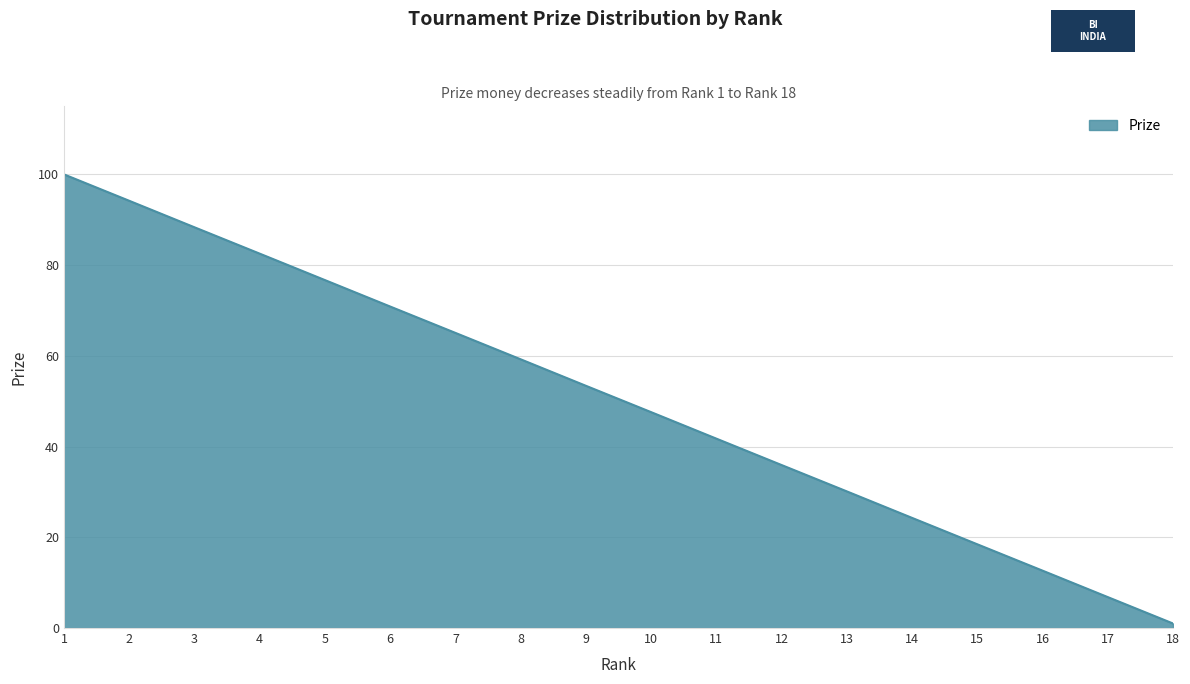

What value does the data have at 3?

88.3